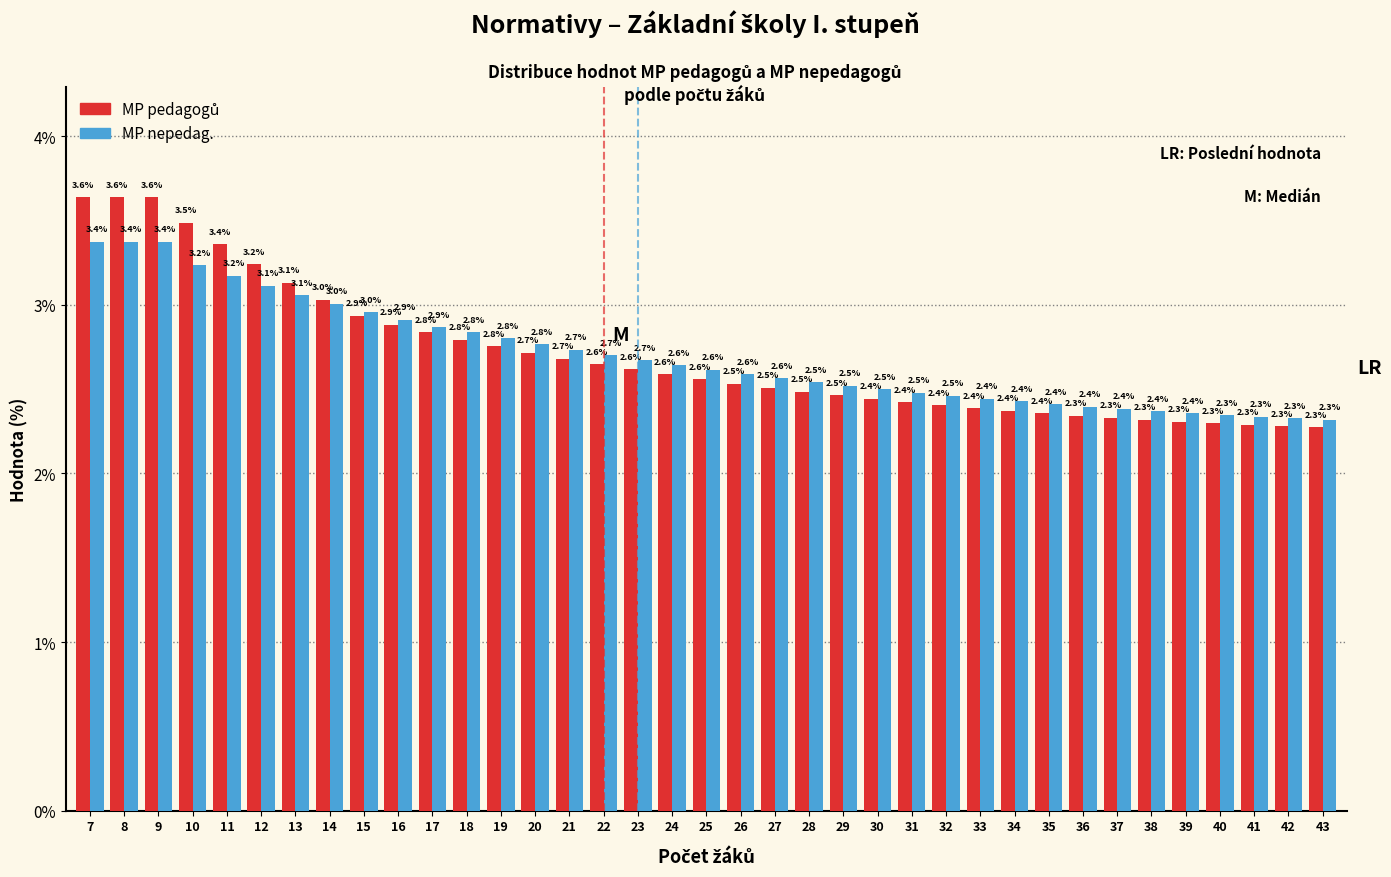

What is the maximum value for MP nepedag.?

3.4